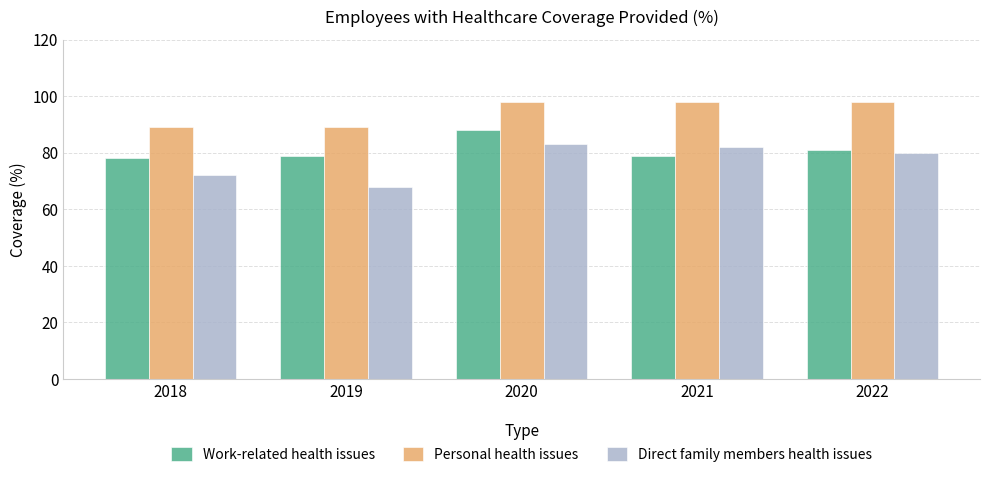

At how many categories does at least one series exceed 79?

5